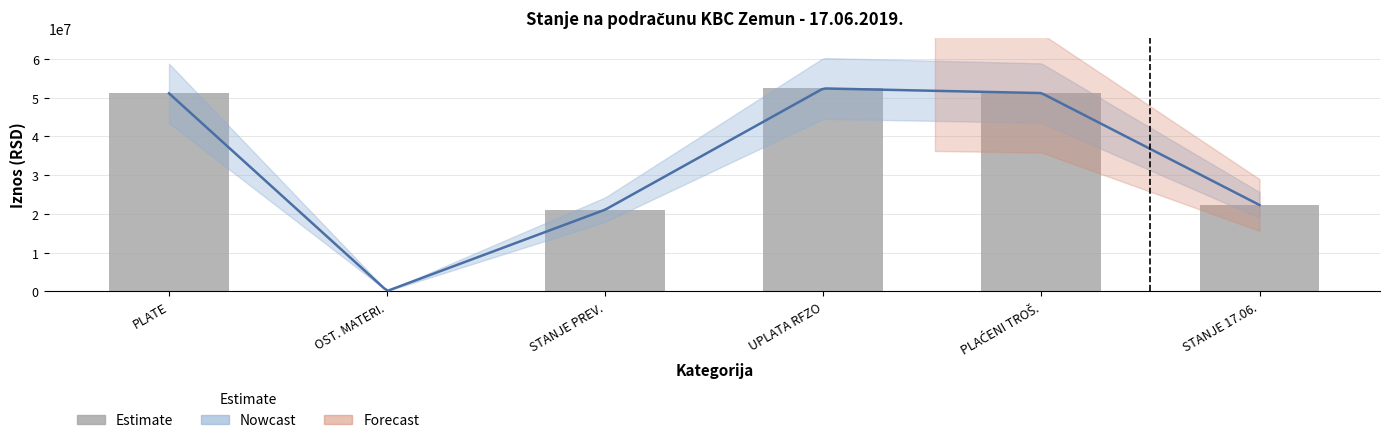

Rank the categories by value from highest to lowest.

UPLATA RFZO, PLAĆENI TROŠ., PLATE, STANJE 17.06., STANJE PREV., OST. MATERI.